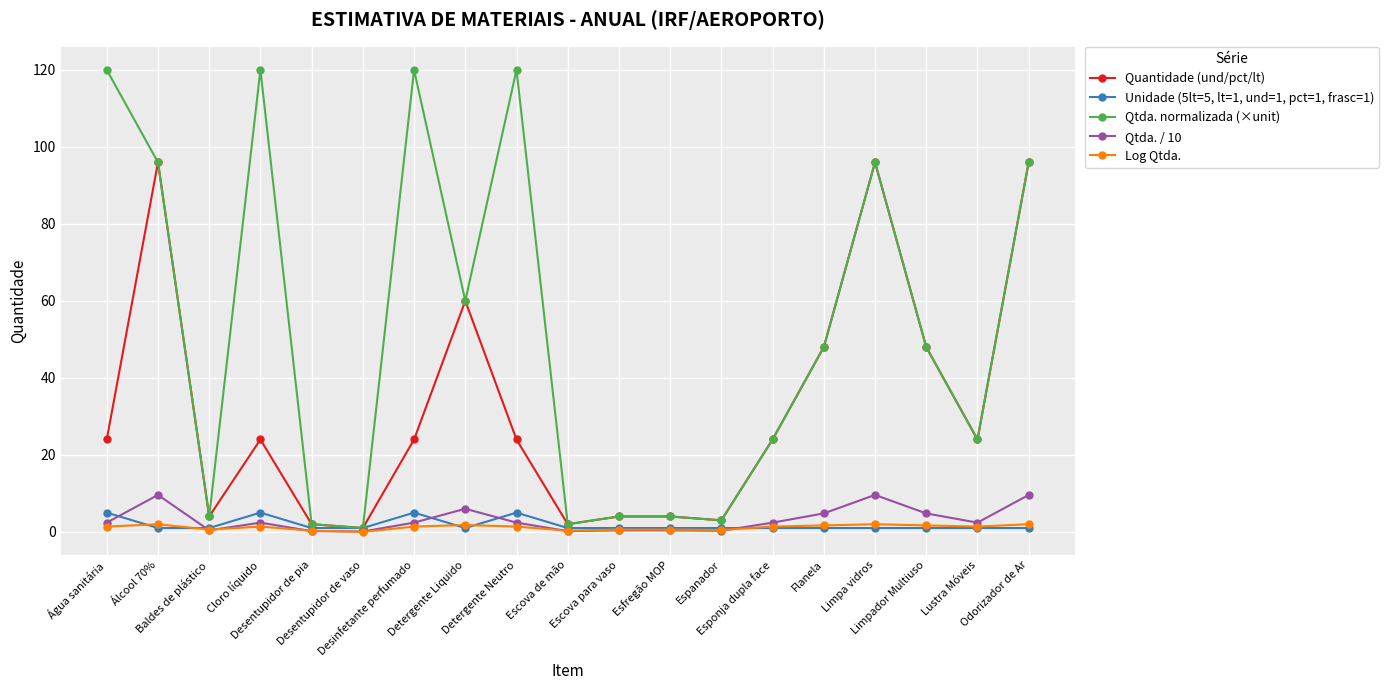

Is it true that Qtda. normalizada (×unit) equals 71.7 at Água sanitária?

False